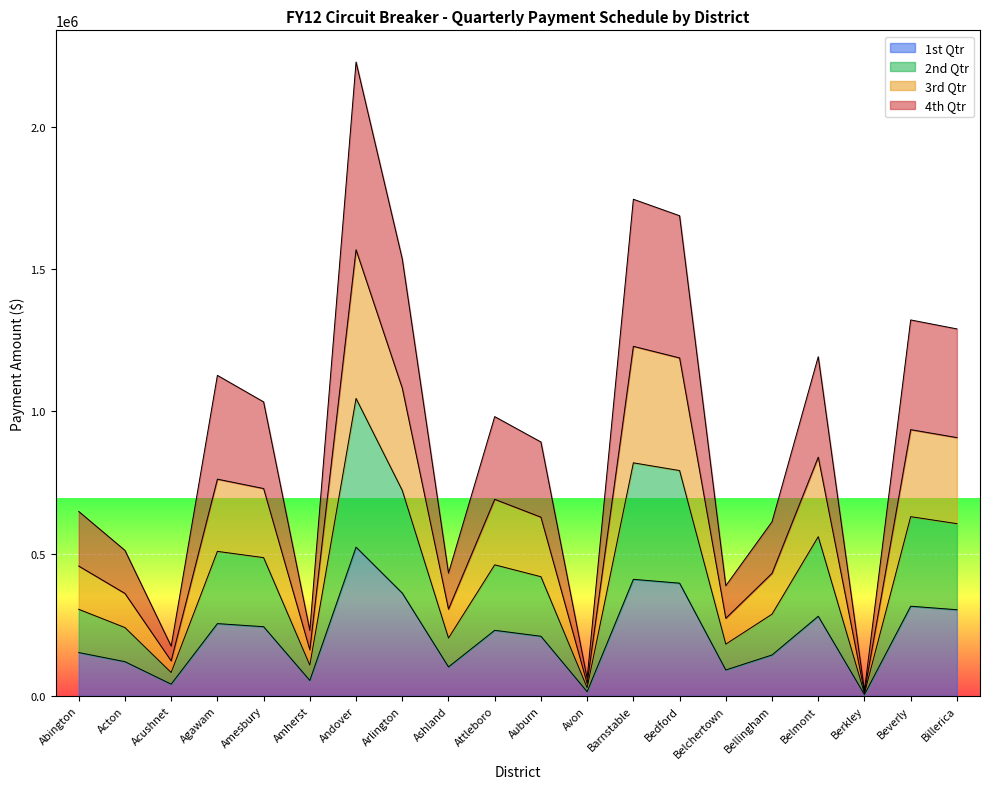

Rank the series by their maximum value, from lowest to highest.

1st Qtr, 2nd Qtr, 3rd Qtr, 4th Qtr